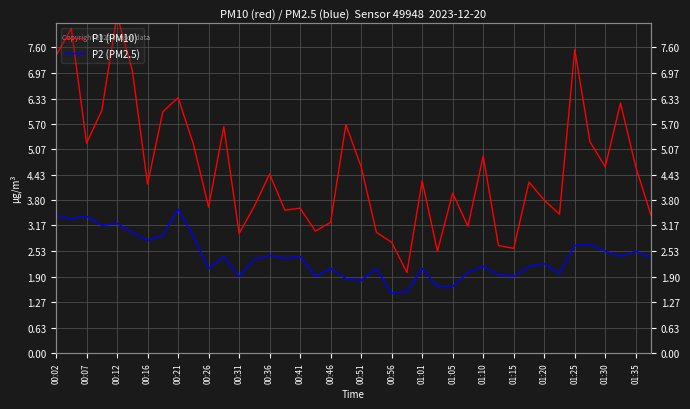

Which series has the largest range (max minus min)?

P1 (PM10)